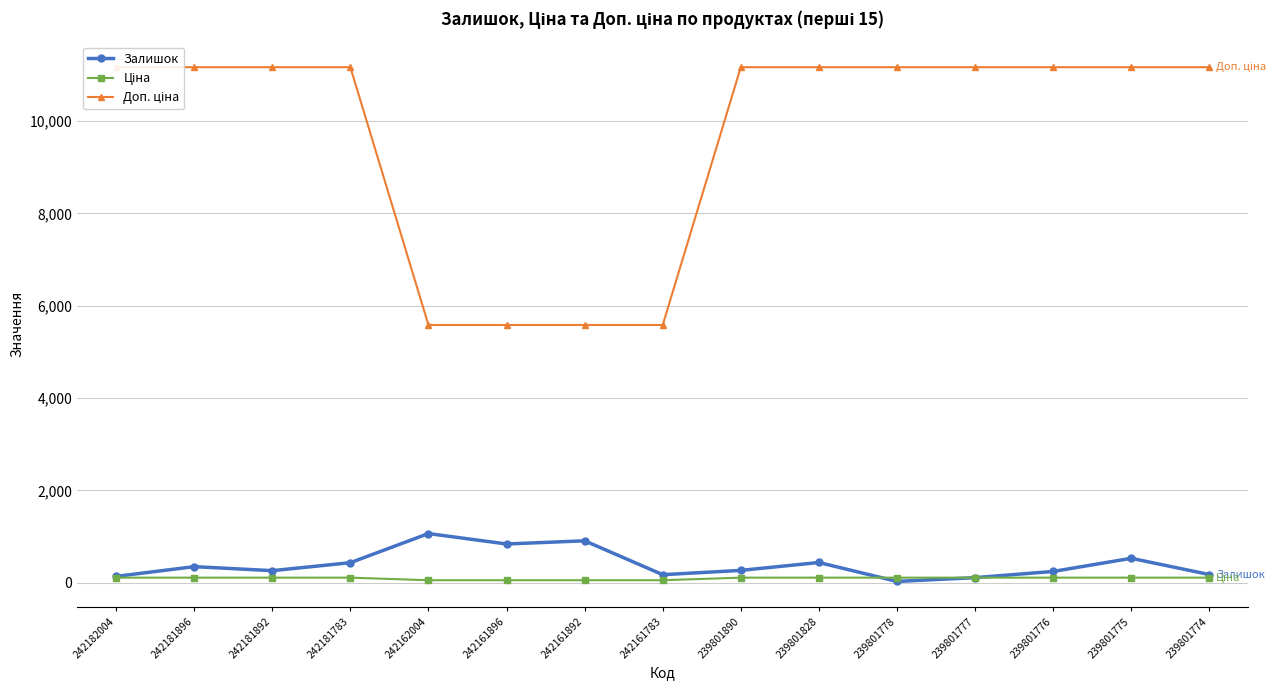

Rank the series by their maximum value, from lowest to highest.

Ціна, Залишок, Доп. ціна